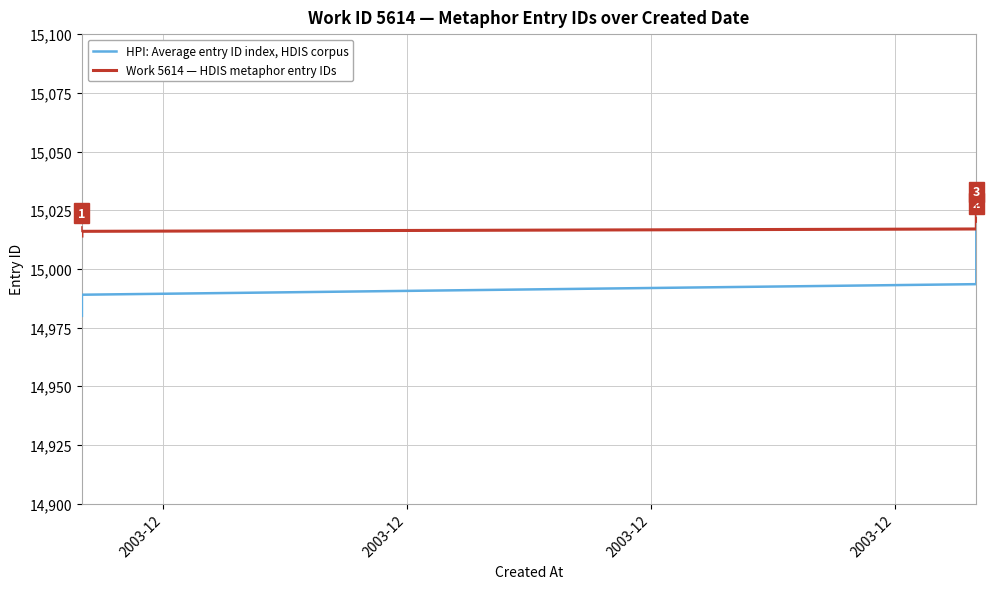

How many values in the Work 5614 — HDIS metaphor entry IDs series are below 15019?

5